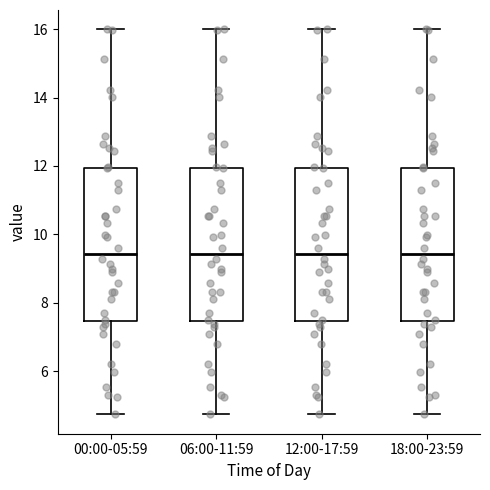

Reading left to right, transcribe this box plot: for each box, give where its median line is, the range the box spans, and where its two whiskers end, as read against the y-axis. The values are not printed on the chart, so give them approximately, as read against the axis.

00:00-05:59: median 9.4, box 7.4 to 12.0, whiskers 4.8 to 16.0
06:00-11:59: median 9.4, box 7.4 to 12.0, whiskers 4.8 to 16.0
12:00-17:59: median 9.4, box 7.4 to 12.0, whiskers 4.8 to 16.0
18:00-23:59: median 9.4, box 7.4 to 12.0, whiskers 4.8 to 16.0